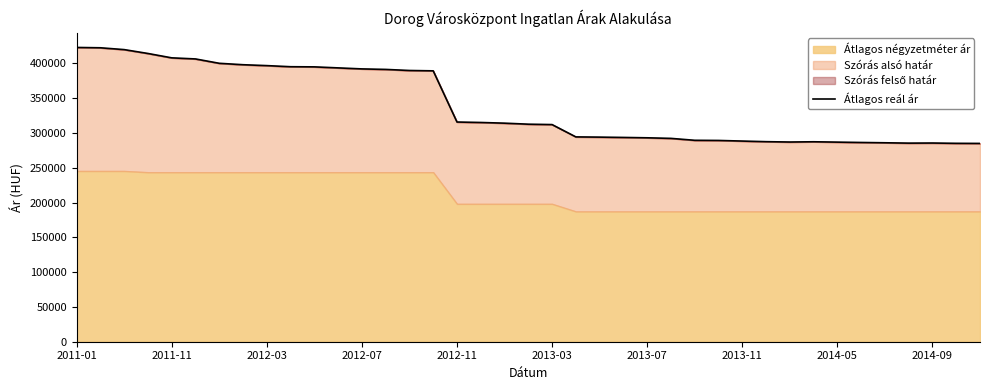

Reading left to right, what are all the values shown in this chart?

423067	422587	419968	414406	408121	406551	400283	398236	396954	395363	395152	393681	392220	391493	389946	389433	315862	315201	314213	312744	312176	294458	294153	293697	293168	292339	289585	289364	288483	287608	287100	287463	286955	286449	286017	285515	285658	285228	285085